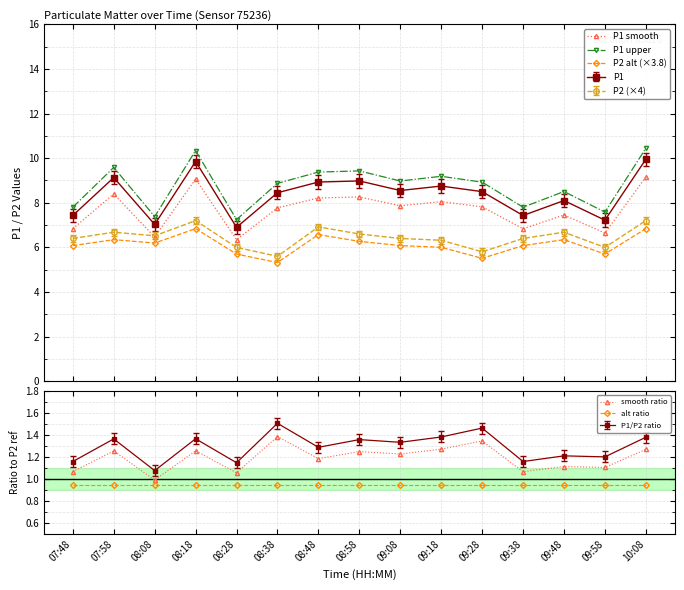

At which label does smooth ratio first exceed 1?

07:48